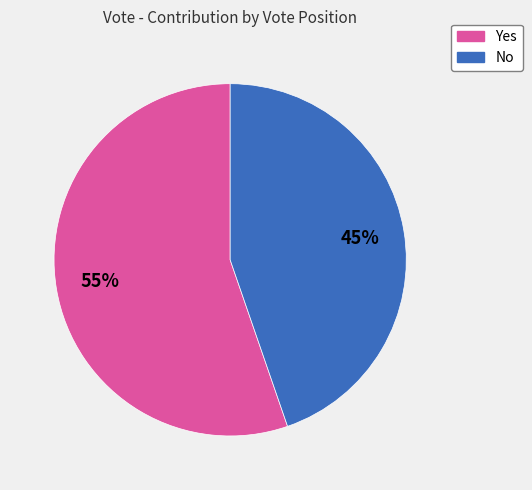

Between Yes and No, which is larger?

Yes